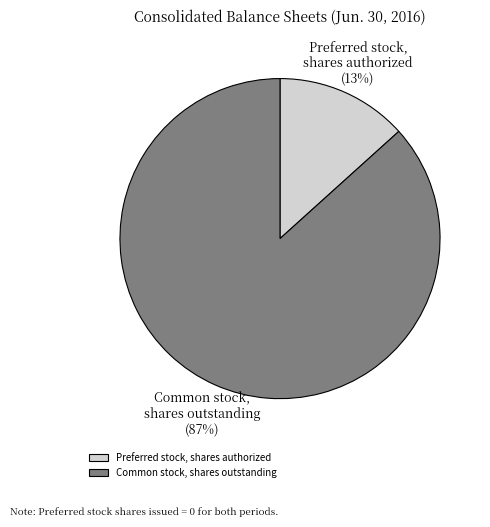

To the nearest percent, what percentage of the pie is Common stock, shares outstanding?

87%